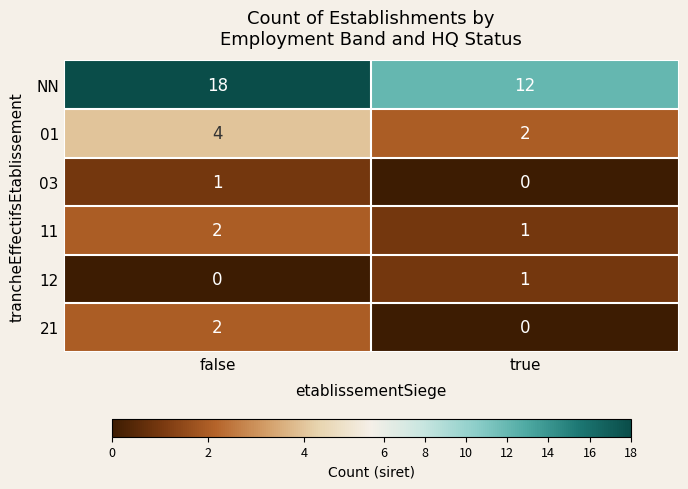

What is the difference between the highest and lowest values at true?

12